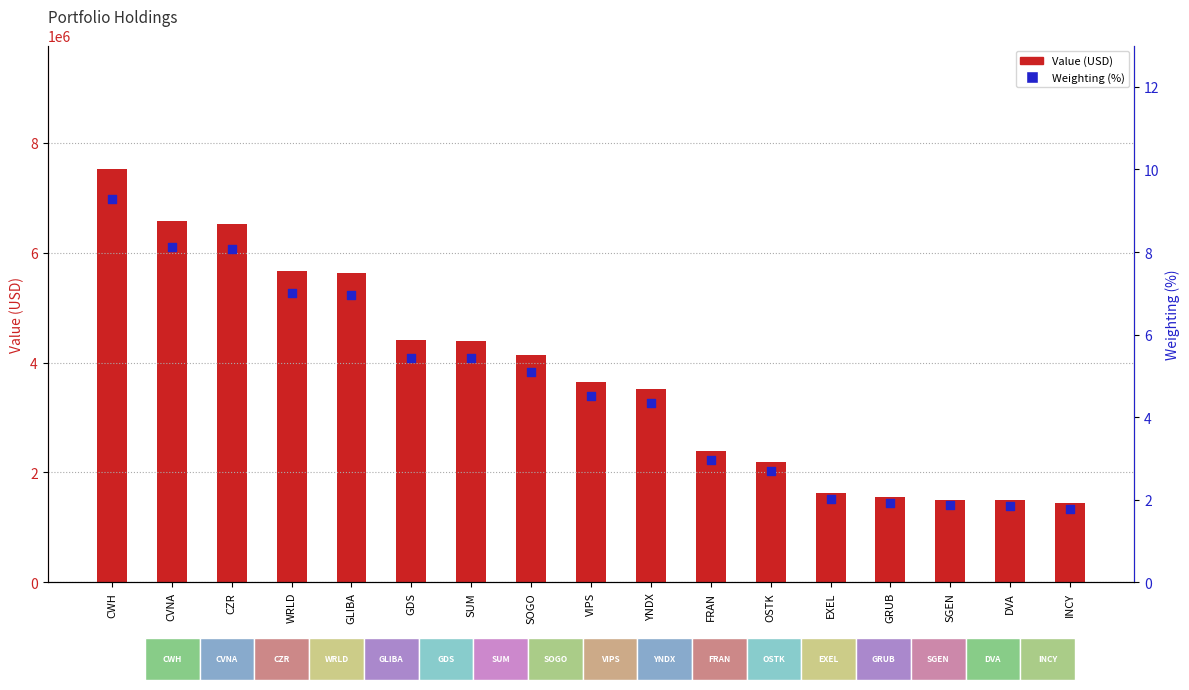

What is the total value across all series at GRUB?

1553001.9